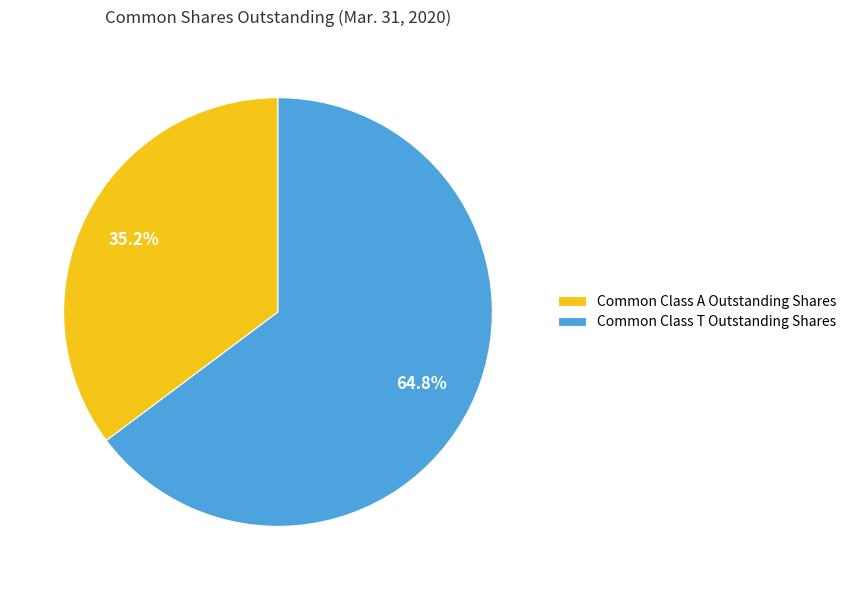

True or false: Common Class T Outstanding Shares accounts for 76% of the total.

False